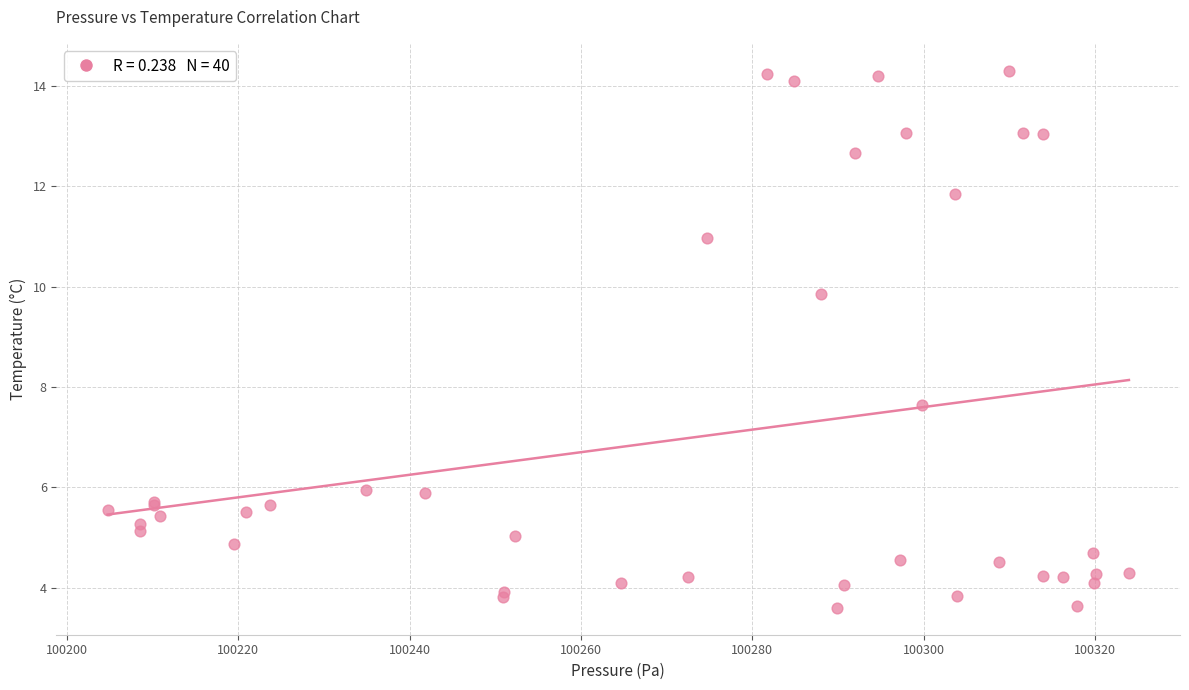

What Y value in the scatter plot is closest to 8?

7.6